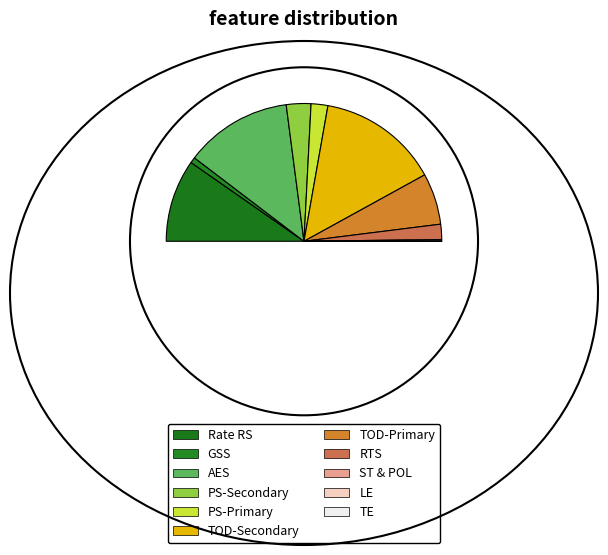

What is the total percentage of AES and TE?

25.2%